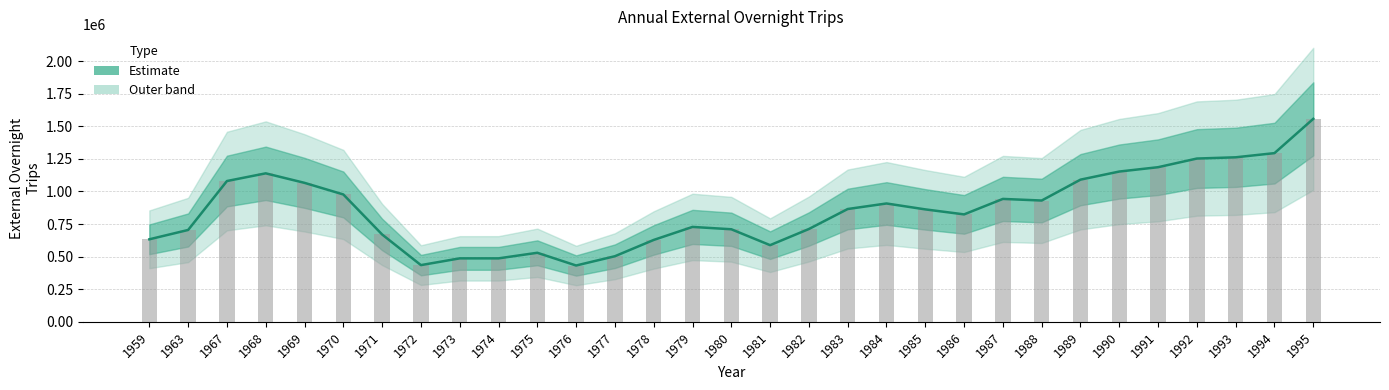

What is the value of the 11th bar from the left?

529600